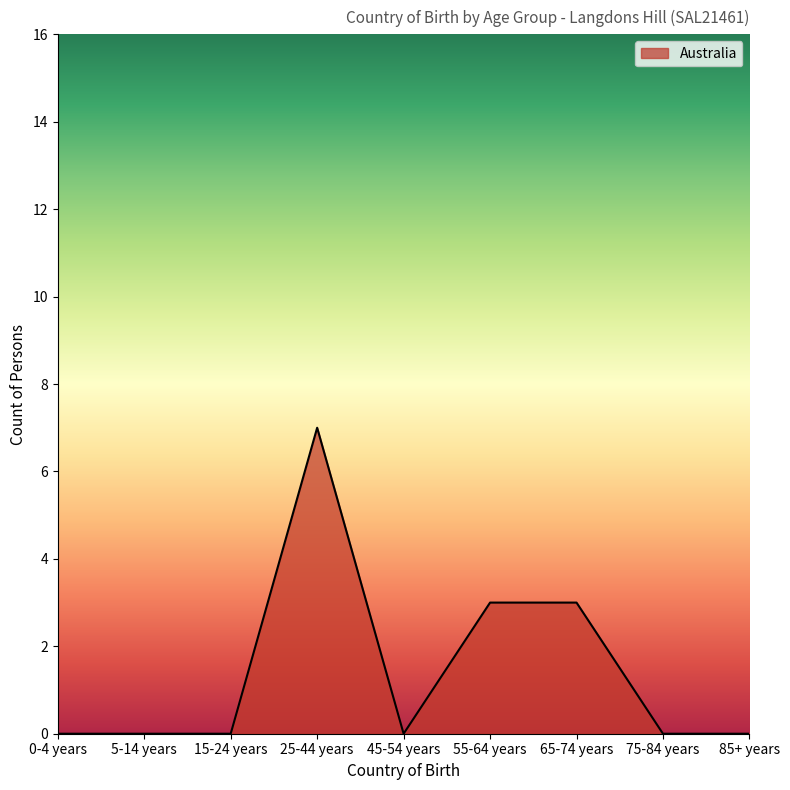

What is the difference between the values at 25-44 years and 45-54 years?

7